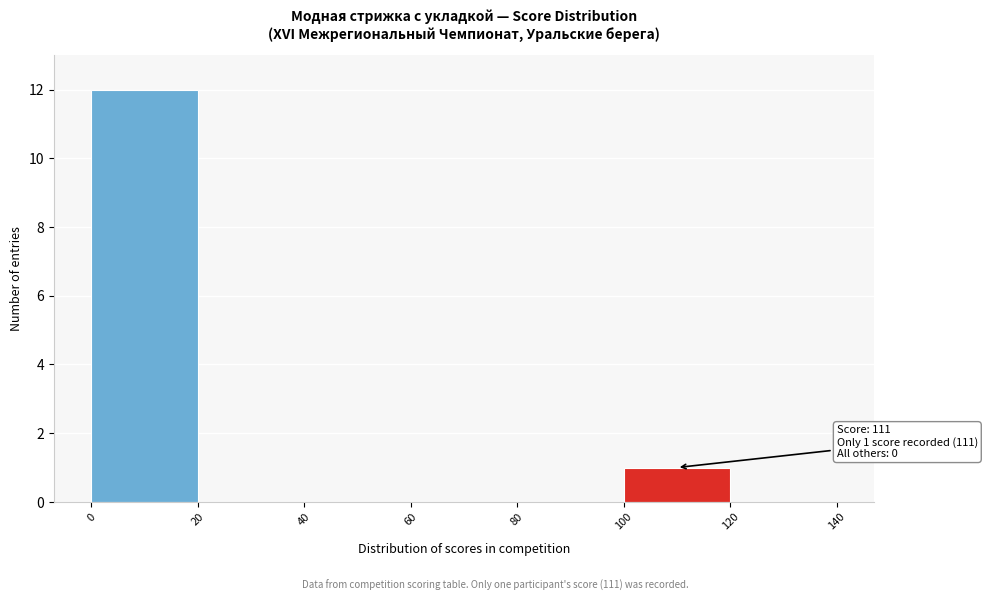

Over which range of the x-axis is the bar tallest?

0 to 20